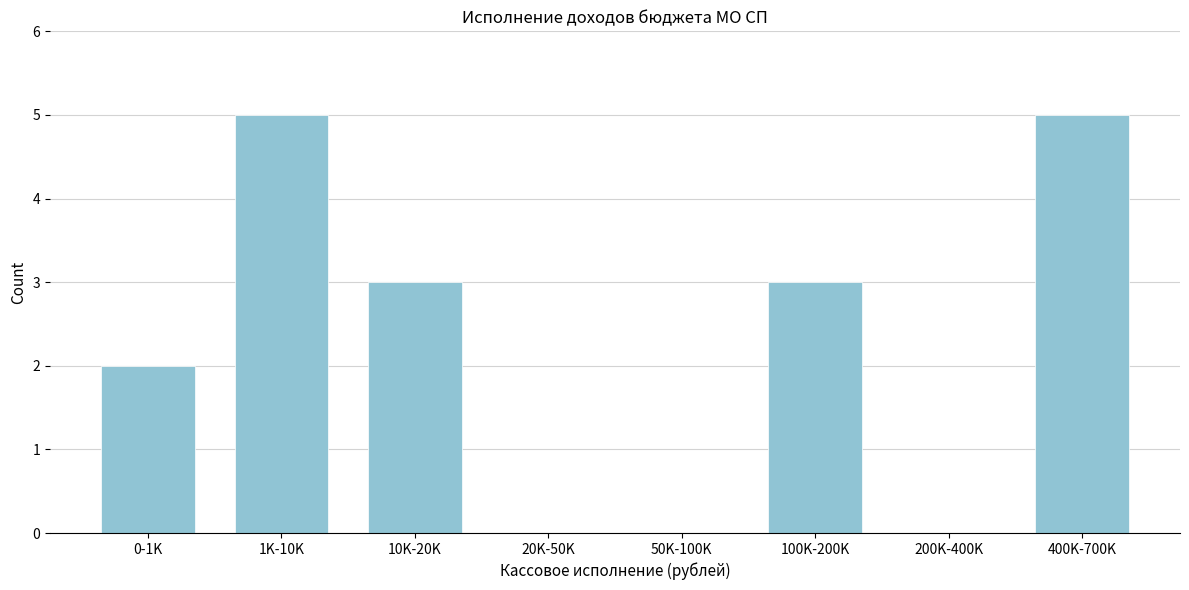

Reading right to left, list all the values displayed in this chart.

400K-700K=5	200K-400K=0	100K-200K=3	50K-100K=0	20K-50K=0	10K-20K=3	1K-10K=5	0-1K=2